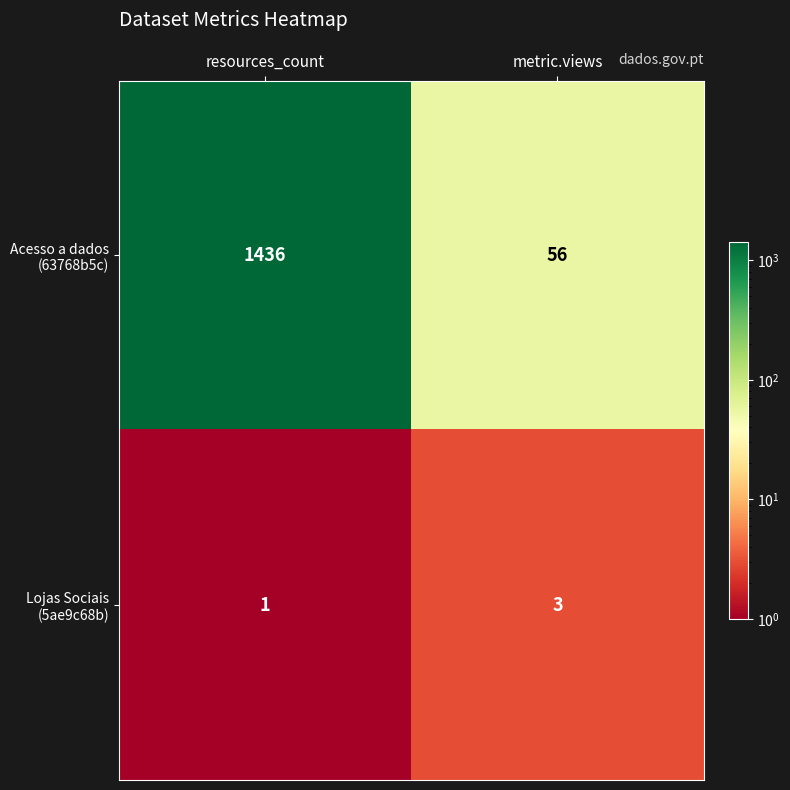

What is the total value across all series at metric.views?

59